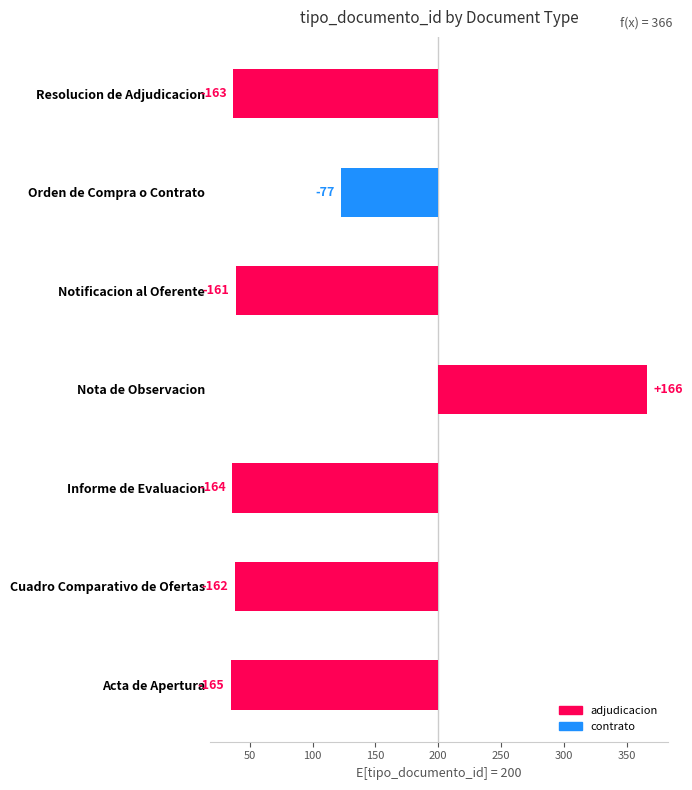

Reading left to right, list all the values displayed in this chart.

-165	-162	-164	166	-161	-77	-163